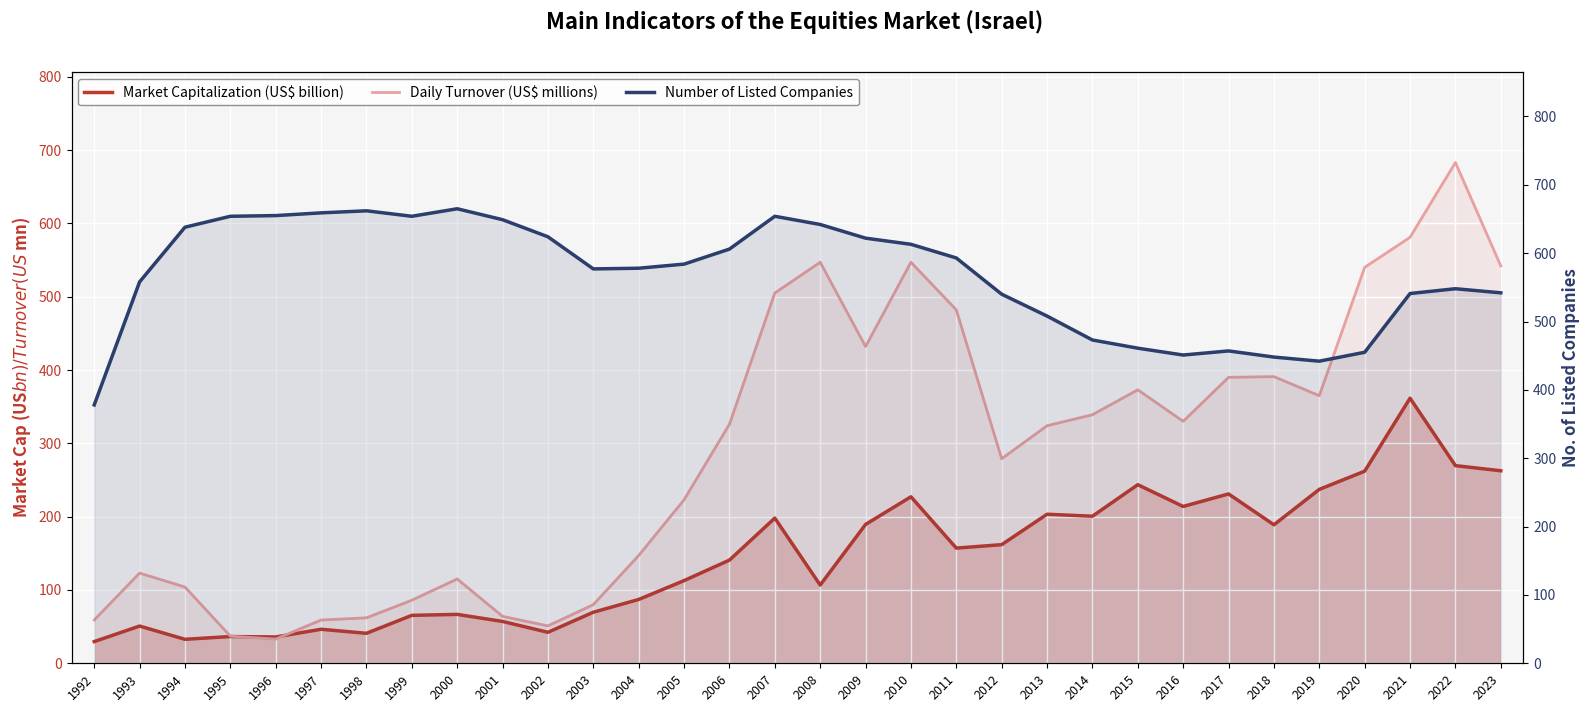

What is the maximum value shown in the chart?

683.0